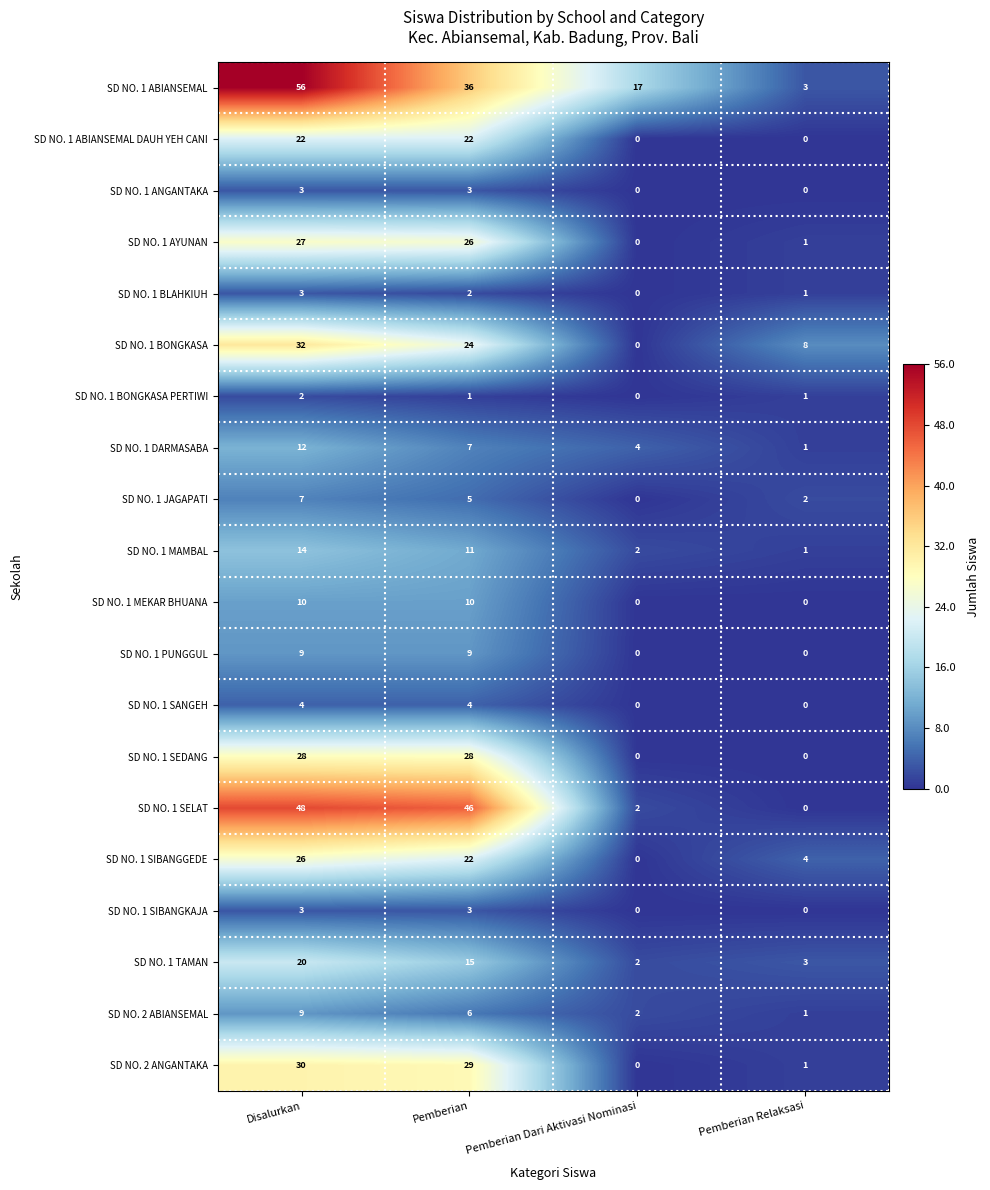

The value of SD NO. 1 SELAT at Pemberian Relaksasi is -24. True or false?

False